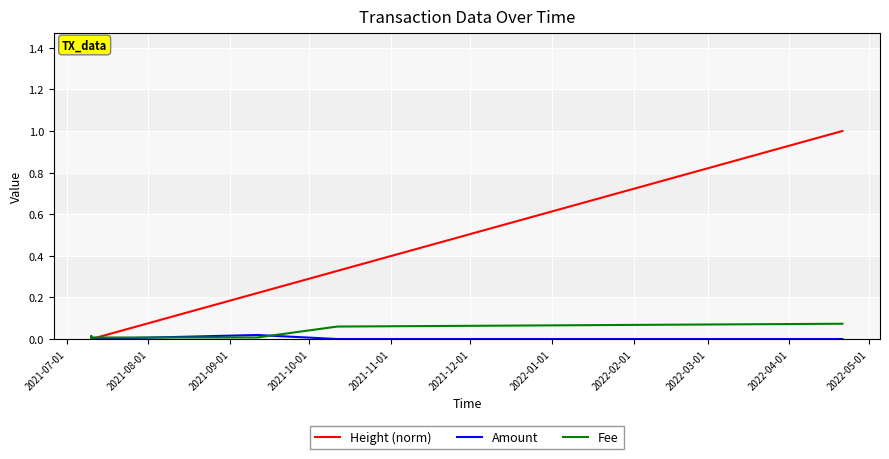

List the series in order of their peak value, lowest first.

Amount, Fee, Height (norm)